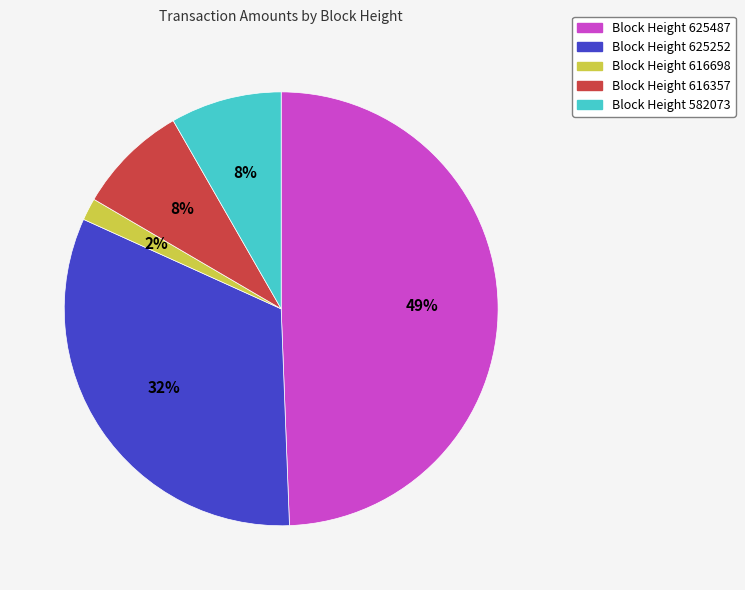

Is there a majority slice in this chart?

No